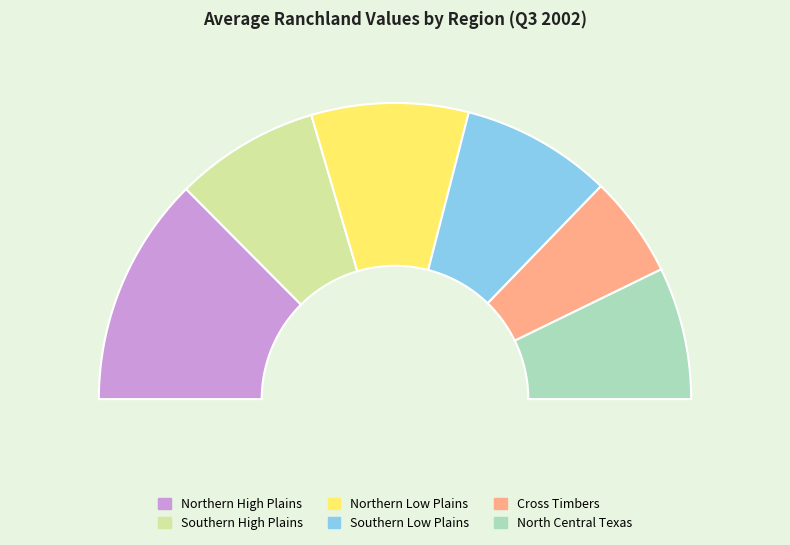

True or false: 2 - Southern High Plains accounts for 21% of the total.

False